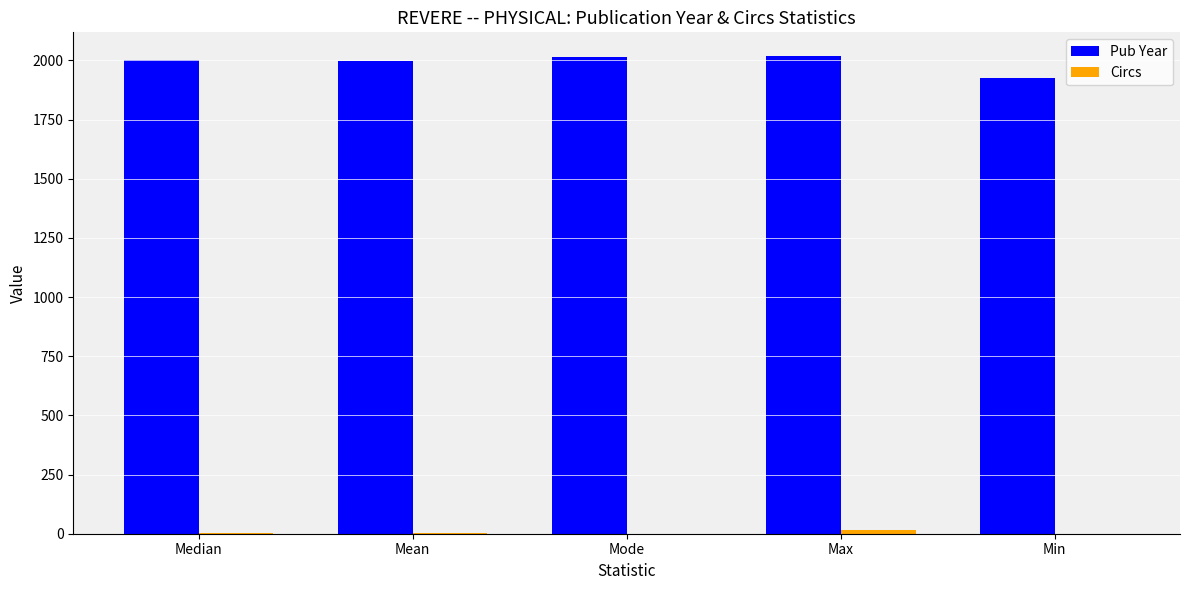

The Pub Year series shows 740 at Mean. True or false?

False